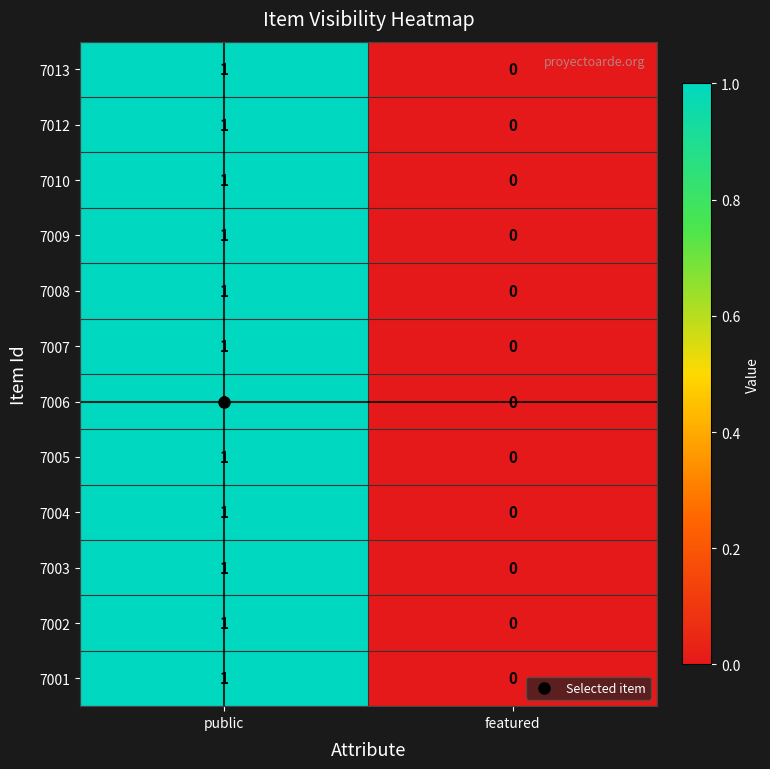

At which label is 7005 closest to 0?

featured